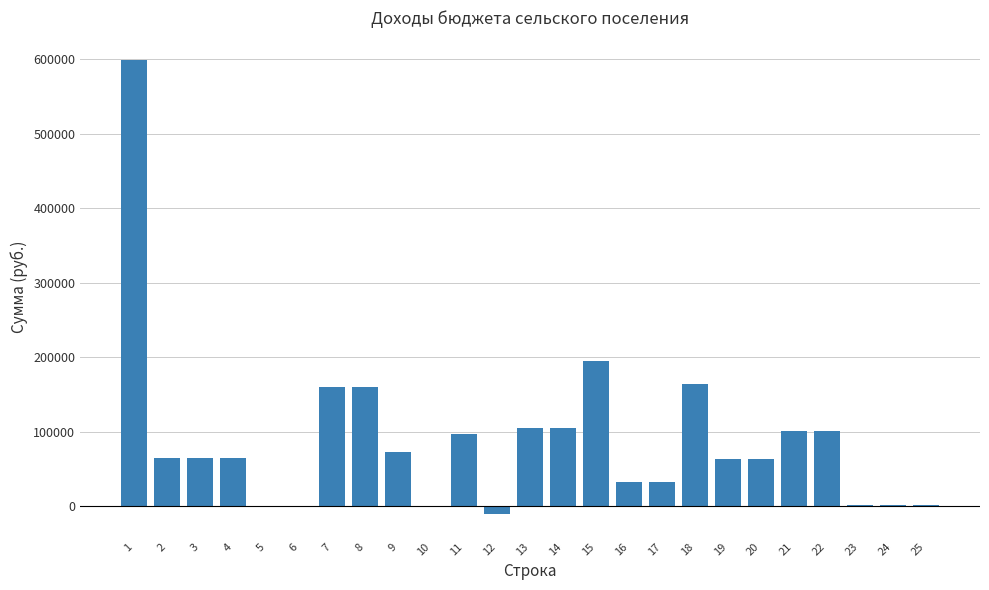

Is it true that the value at 4 is 31467.3?

False